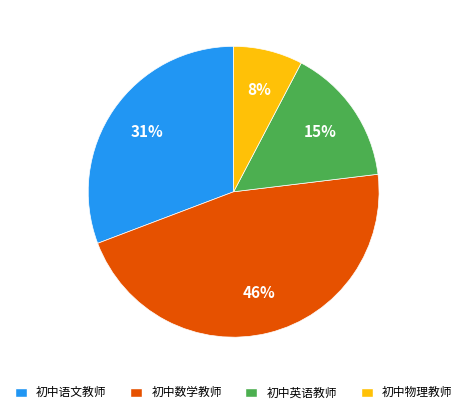

To the nearest percent, what is the combined percentage of 初中语文教师 and 初中英语教师?

46%